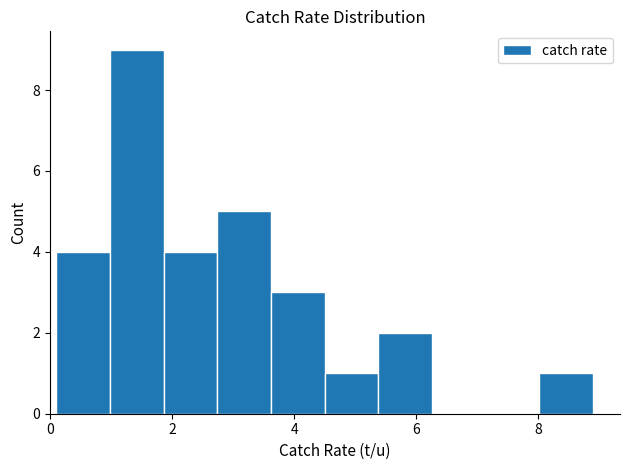

How tall is the bar that spans 0.98 to 1.86 on the x-axis? Neither the bar edges nor the heights are printed on the chart, so give them approximately, as read against the axes.

9